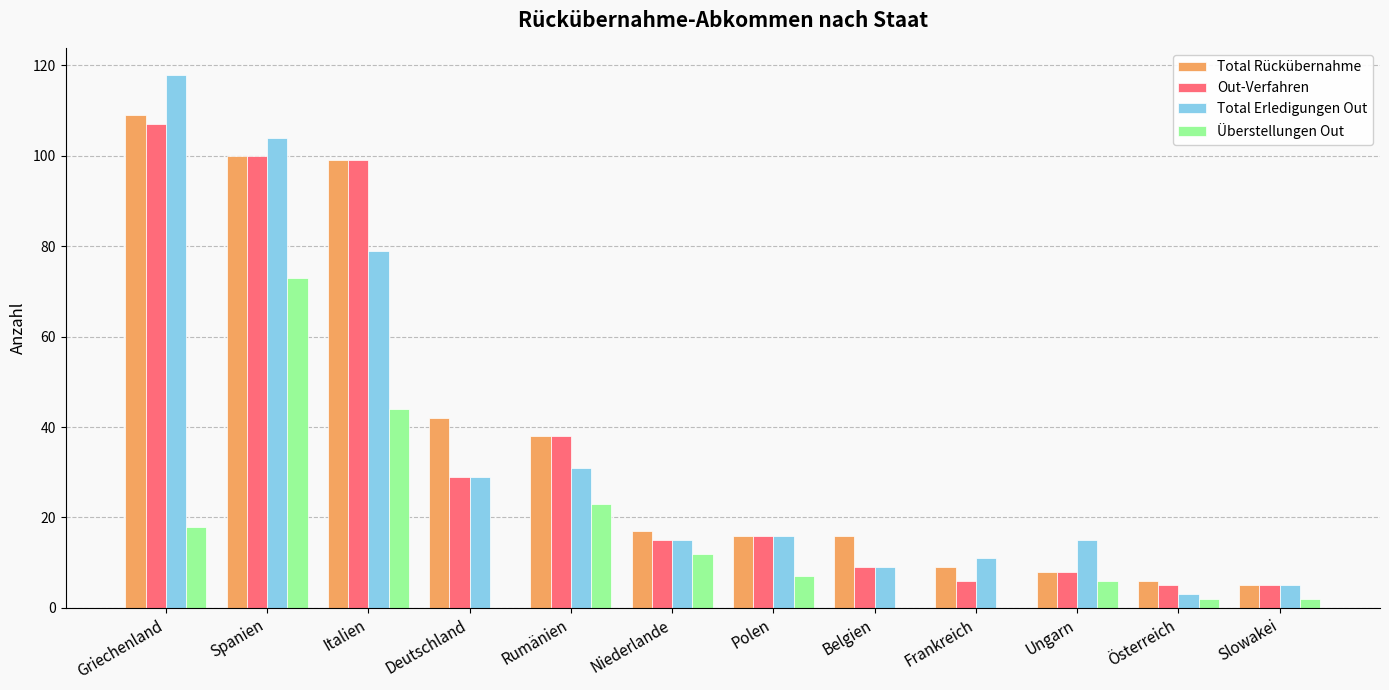

What is the total value across all series at Rumänien?

130